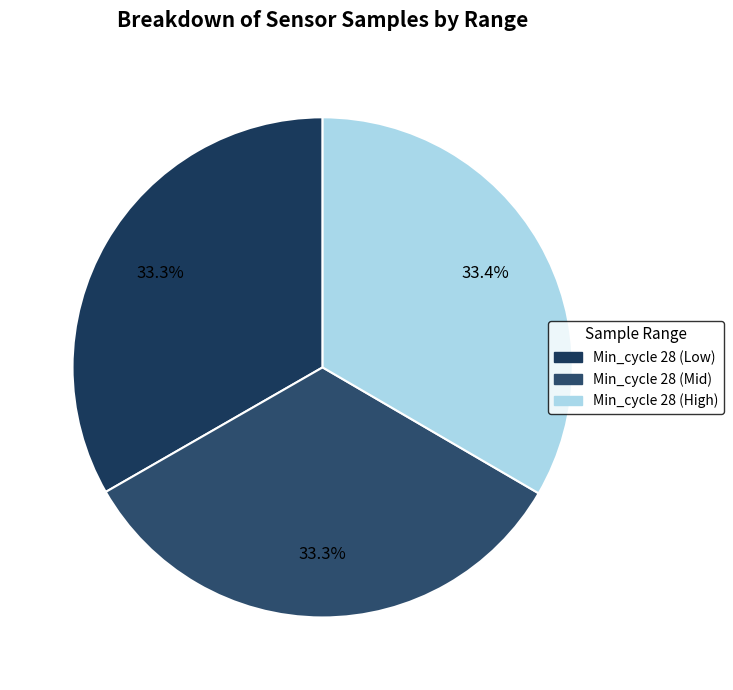

How many slices are in this pie chart?

3